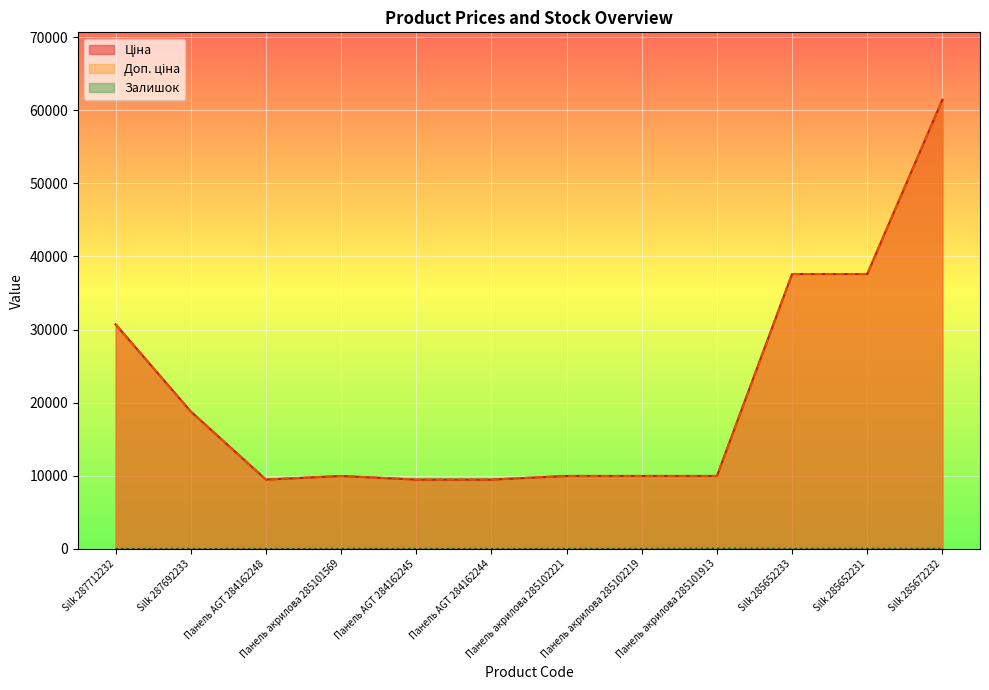

Where is the first local maximum for Залишок?

Панель AGT 284162245